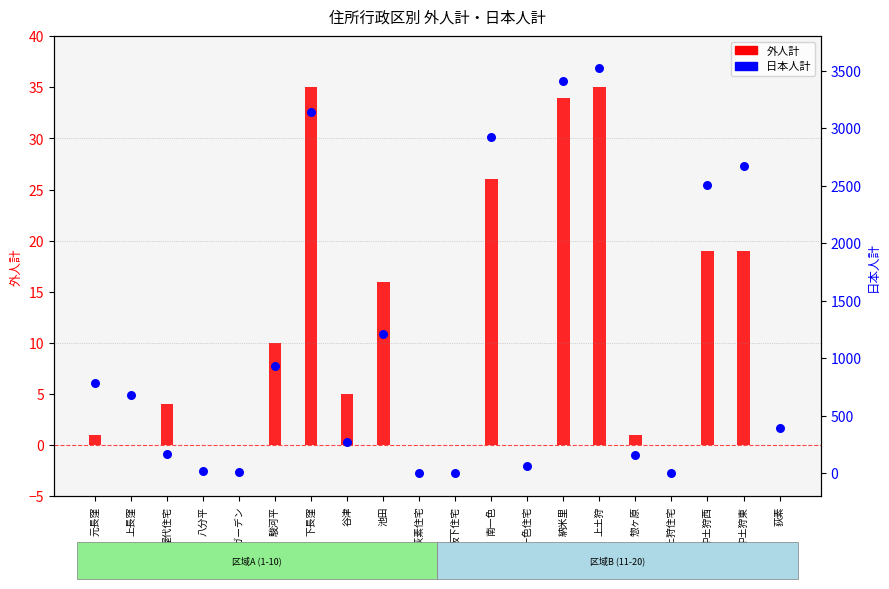

What are all the series names shown in the legend?

外人計, 日本人計